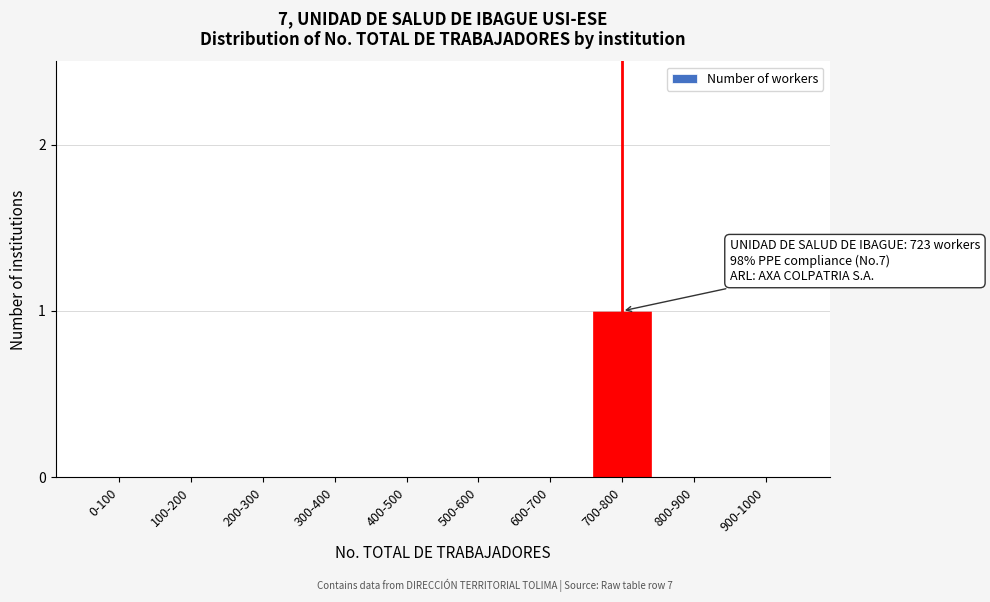

Reading right to left, list all the values displayed in this chart.

900-1000=0	800-900=0	700-800=1	600-700=0	500-600=0	400-500=0	300-400=0	200-300=0	100-200=0	0-100=0